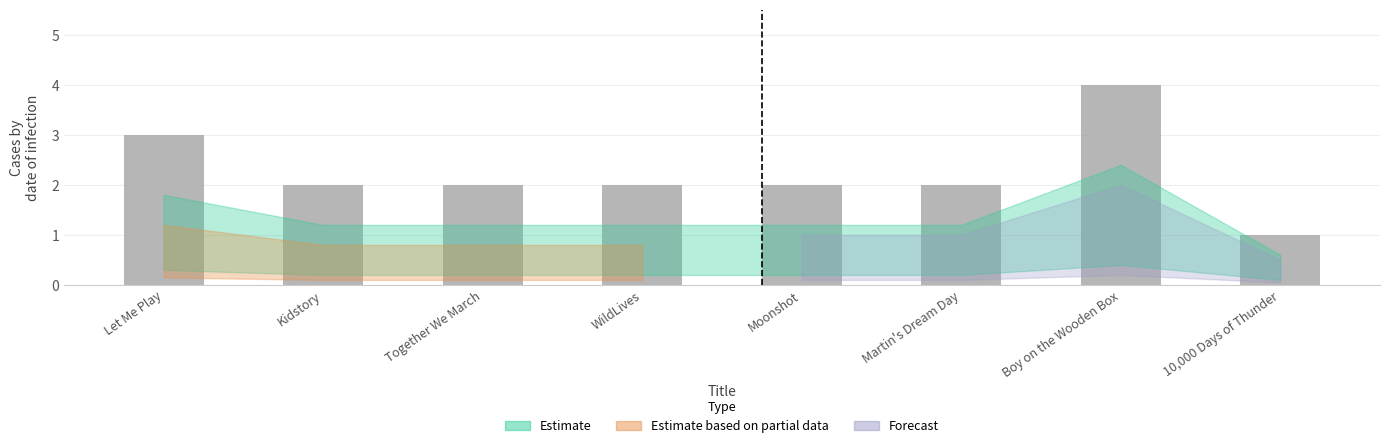

Where does the data first go above 2?

Let Me Play